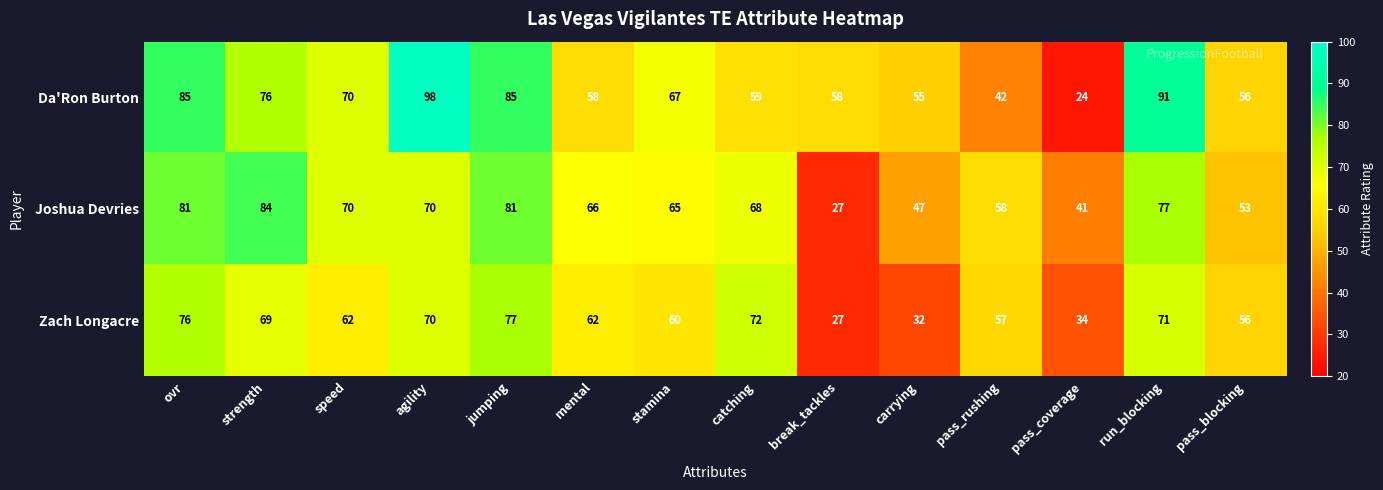

Is it true that Da'Ron Burton equals 85 at ovr?

True